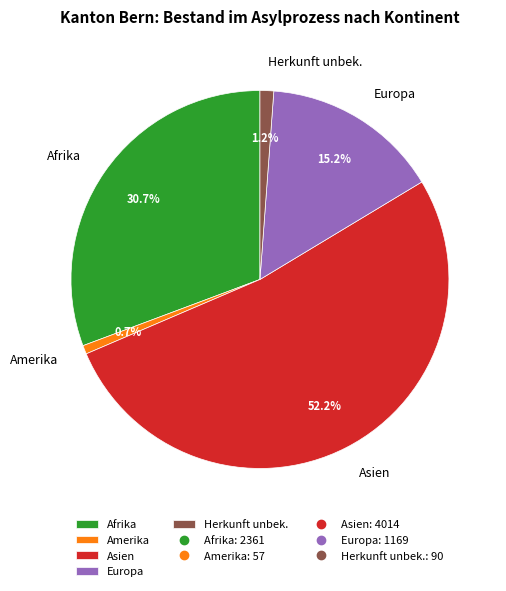

To the nearest percent, what is the average slice percentage?

20%